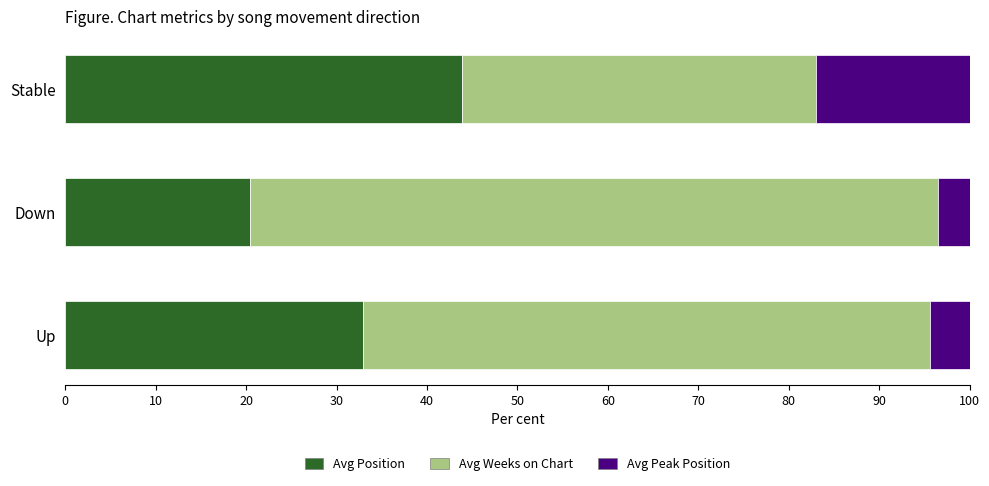

Which category has the highest value in the Avg Position series?

Stable